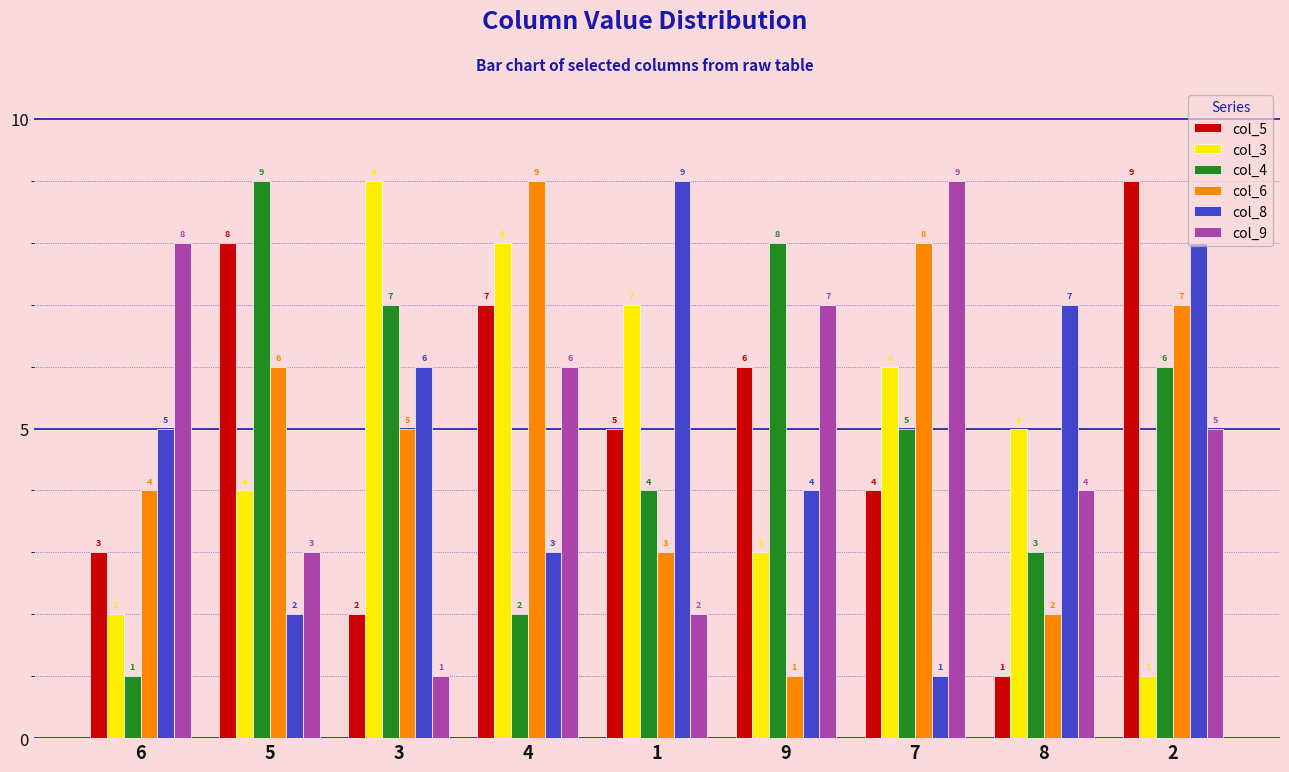

At how many categories does at least one series exceed 2?

9